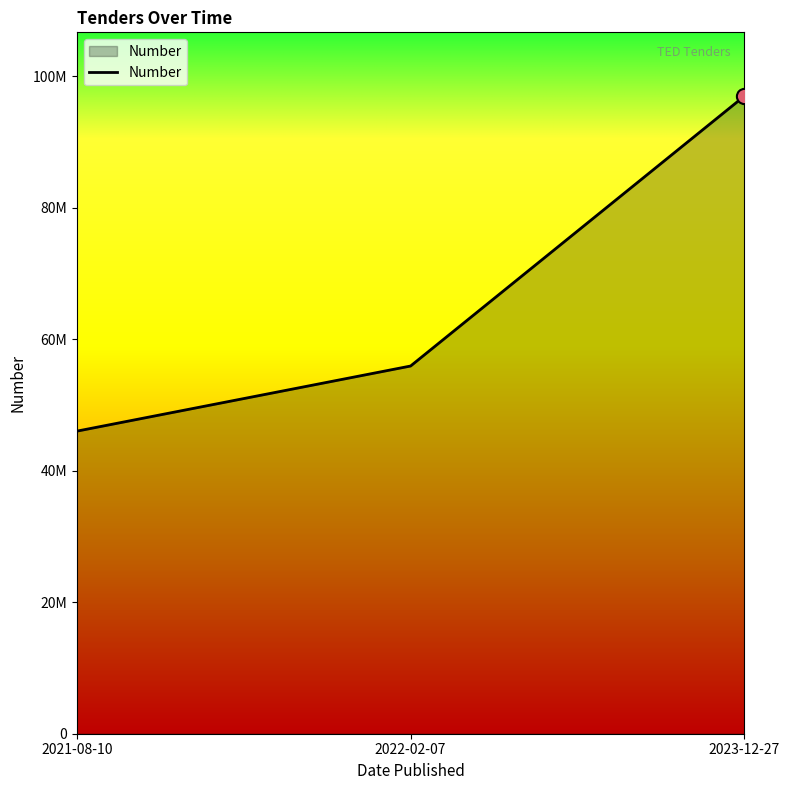

Which has a higher value, 2023-12-27 or 2021-08-10?

2023-12-27